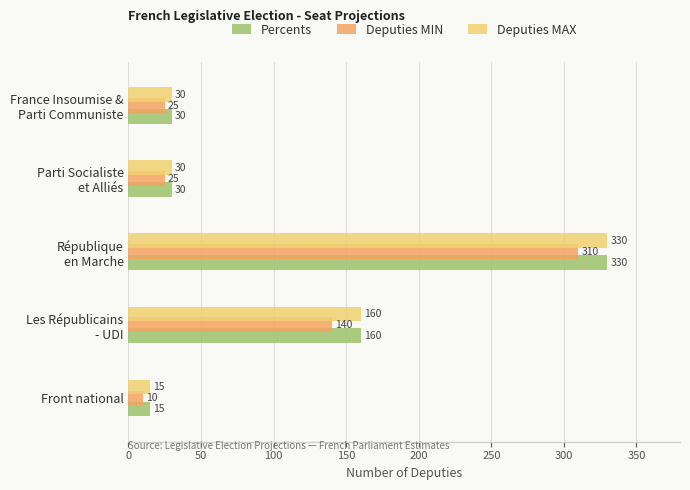

What is the difference between the second highest and second lowest values in the Deputies MIN series?

115